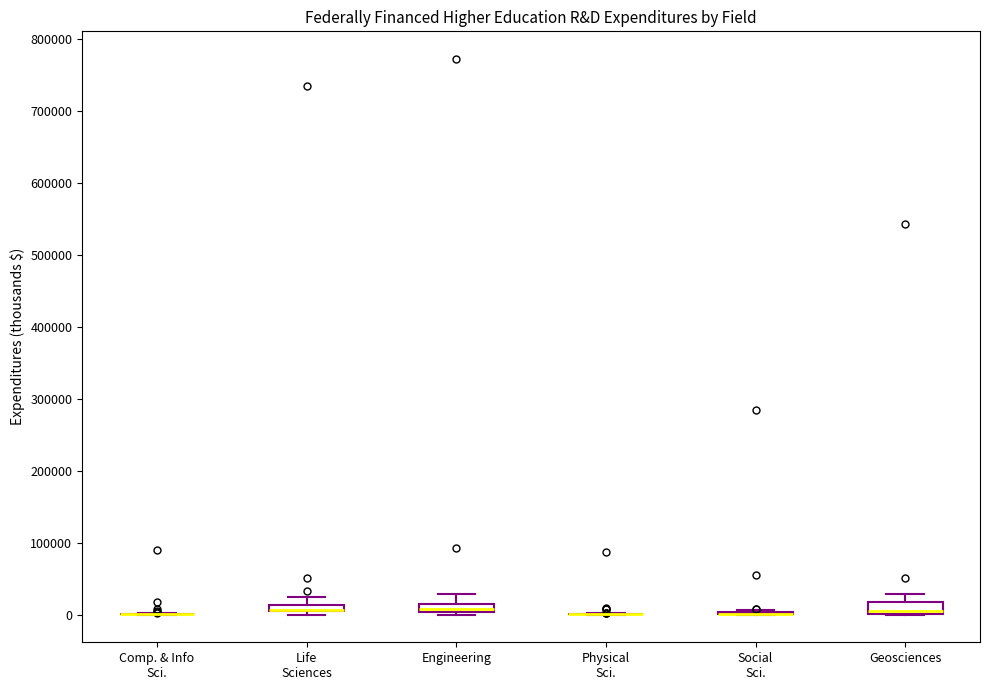

Where does the upper whisker of the box for Life Sciences end on the y-axis? The values are not printed on the chart, so give them approximately, as read against the axis.

20000